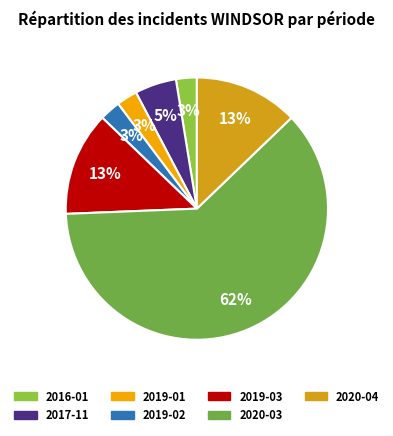

To the nearest percent, what is the average slice percentage?

14%